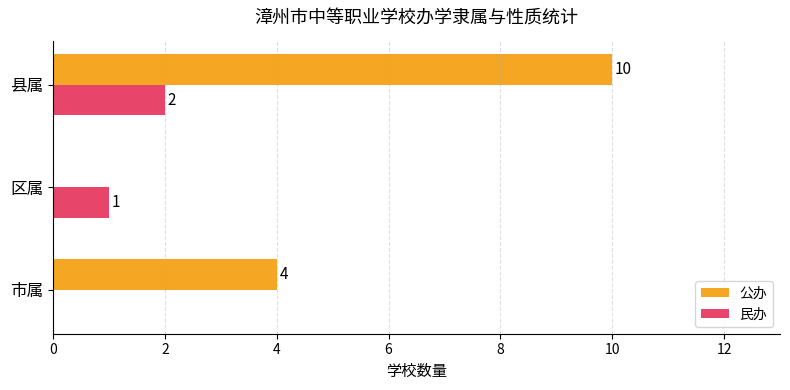

The value of 公办 at 市属 is 6. True or false?

False